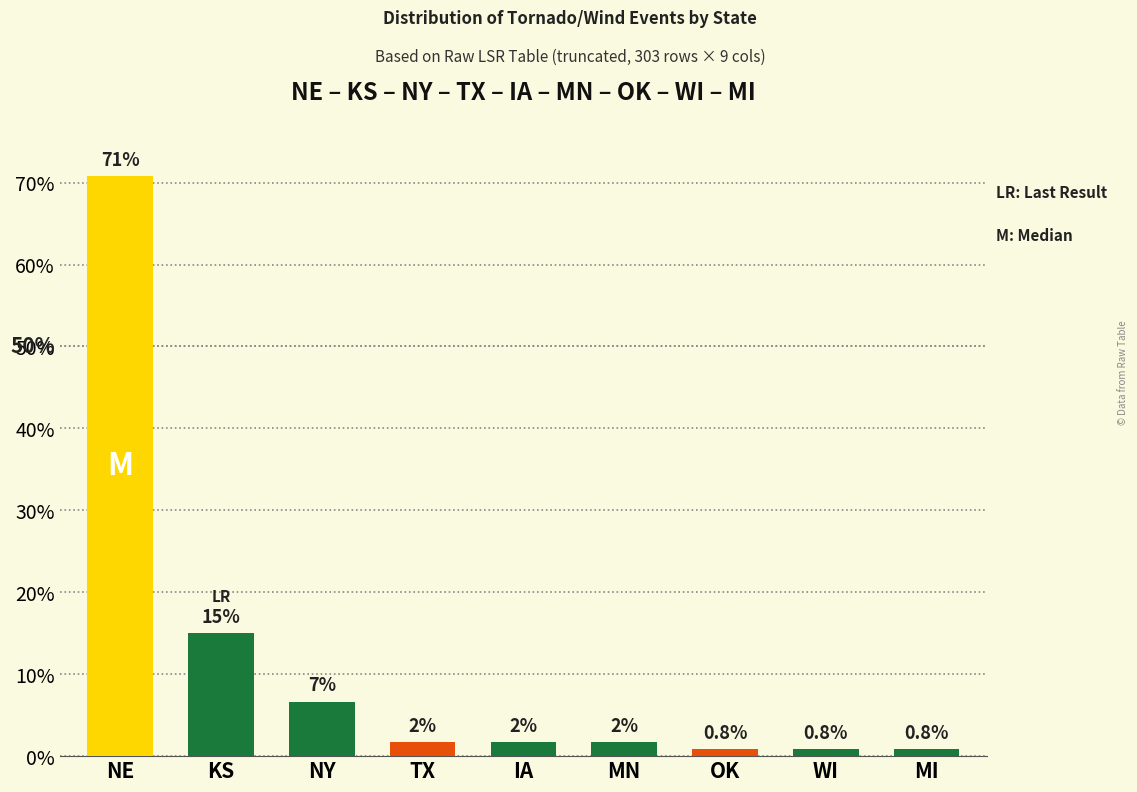

What is the difference between the maximum and minimum values?

70.0